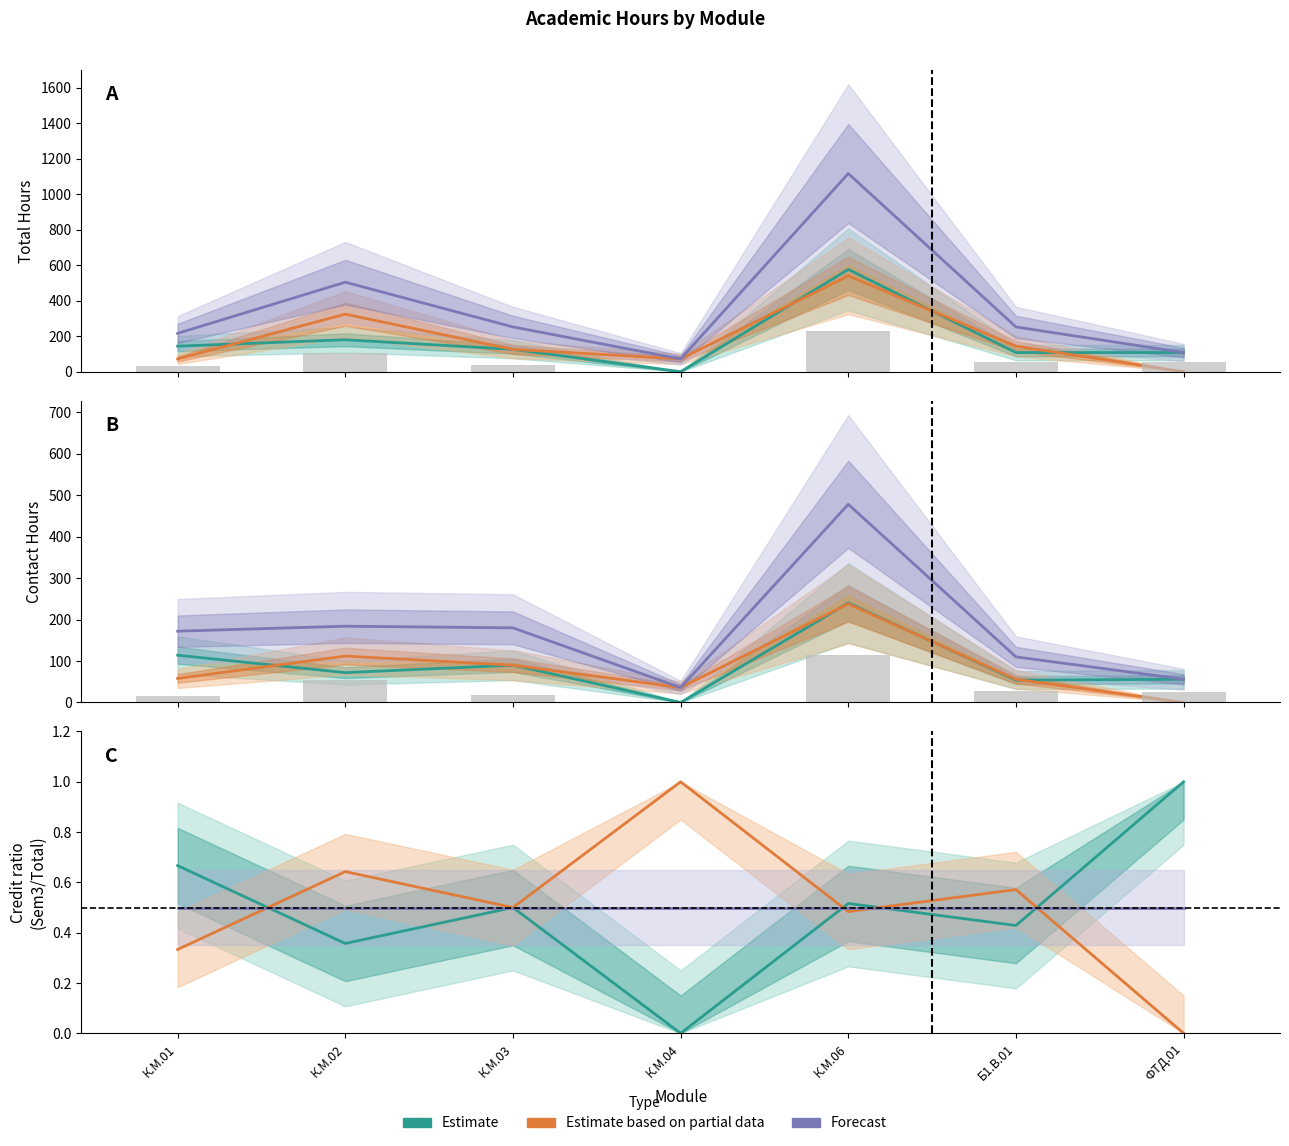

What are all the series names shown in the legend?

Estimate, Estimate based on partial data, Forecast